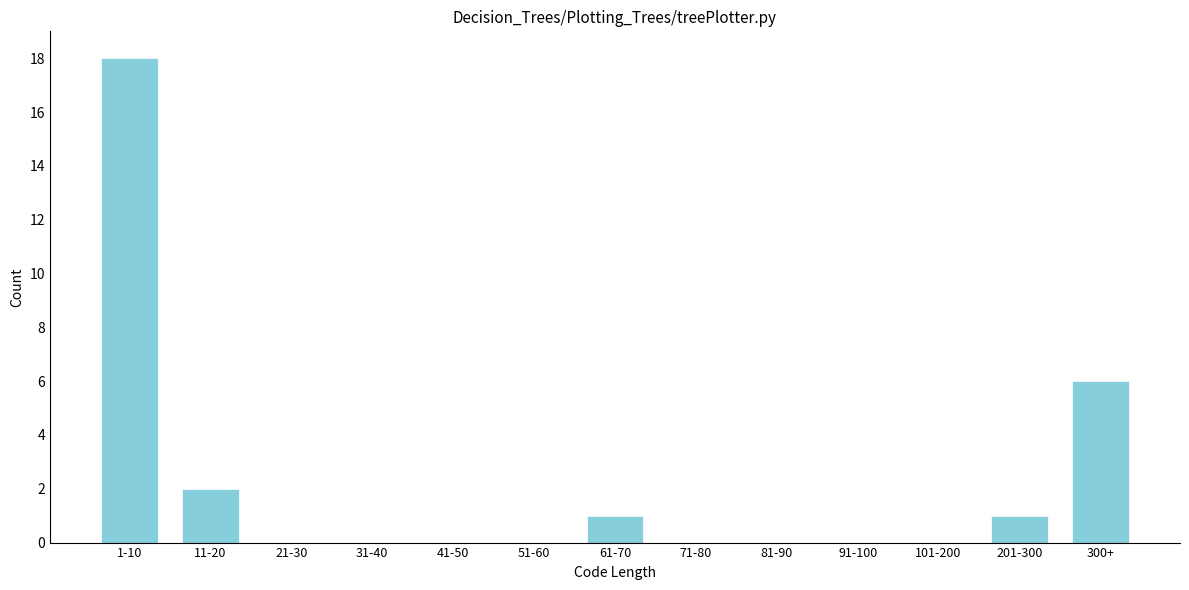

Reading right to left, list all the values displayed in this chart.

300+=6	201-300=1	101-200=0	91-100=0	81-90=0	71-80=0	61-70=1	51-60=0	41-50=0	31-40=0	21-30=0	11-20=2	1-10=18